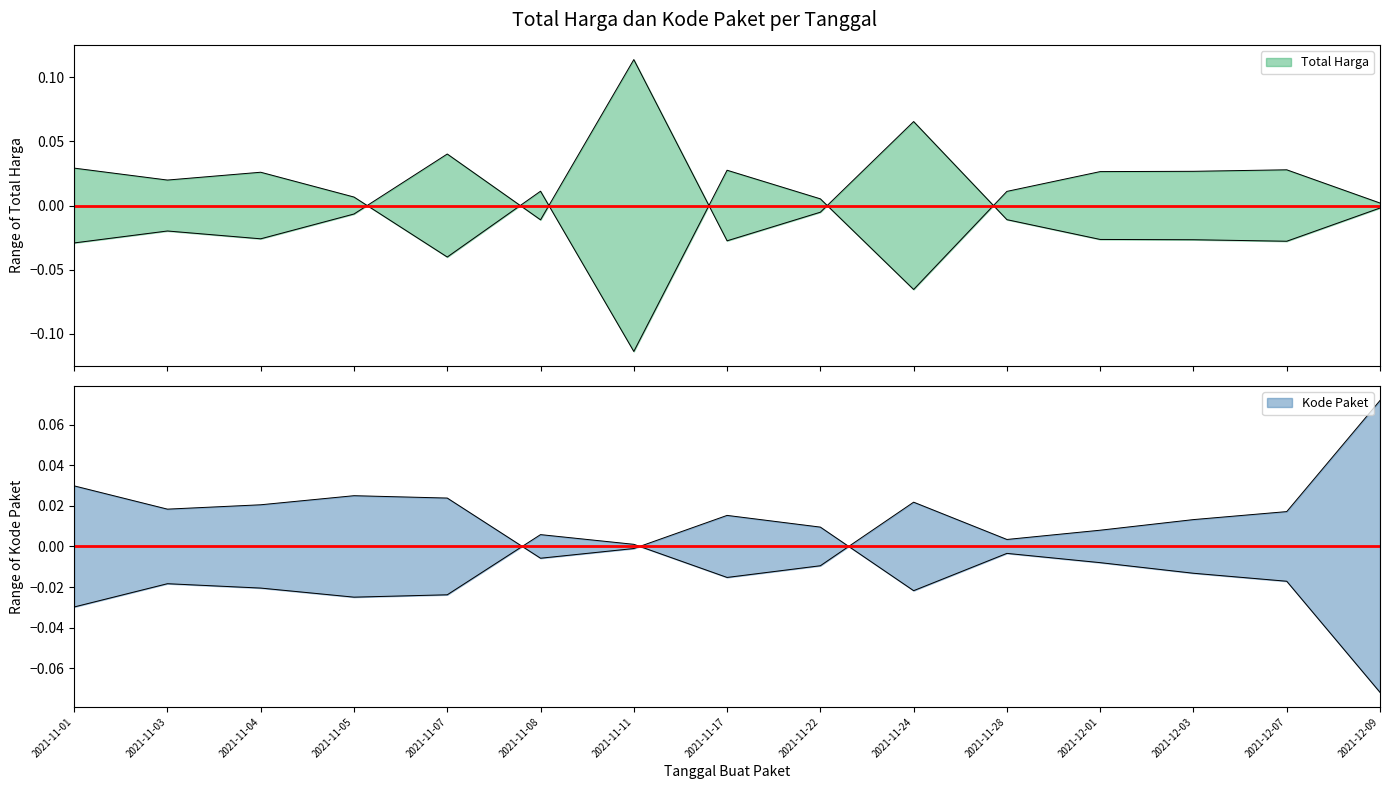

How many intersections are there between Total Harga and Kode Paket?

7